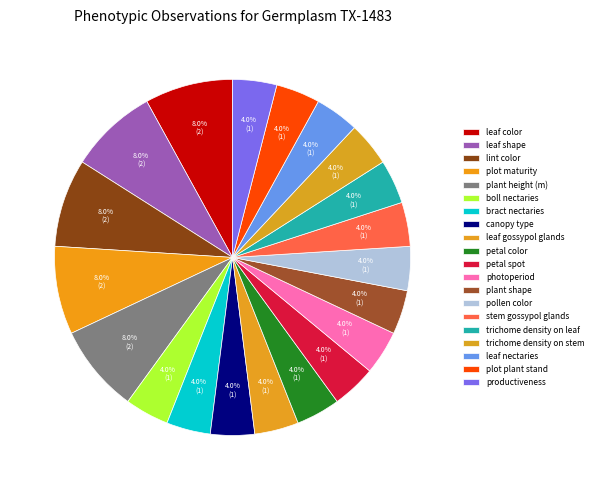

How many segments does this pie chart have?

20